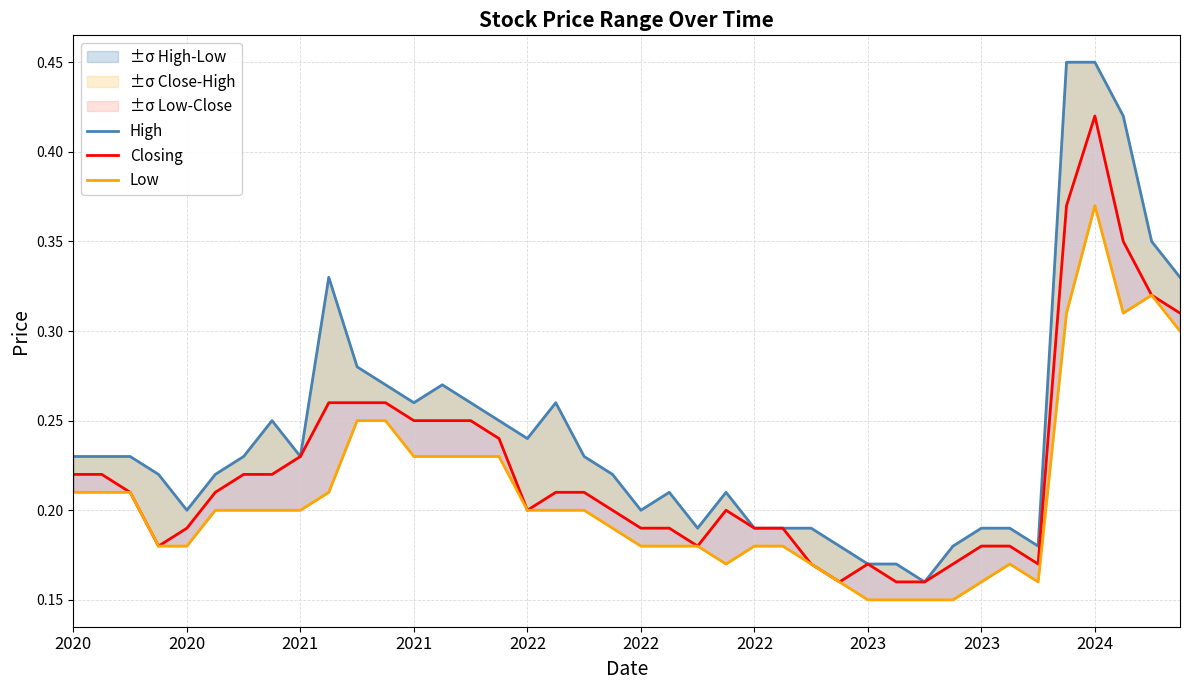

Is the value of High at 19 greater than the value of Closing at 22?

Yes